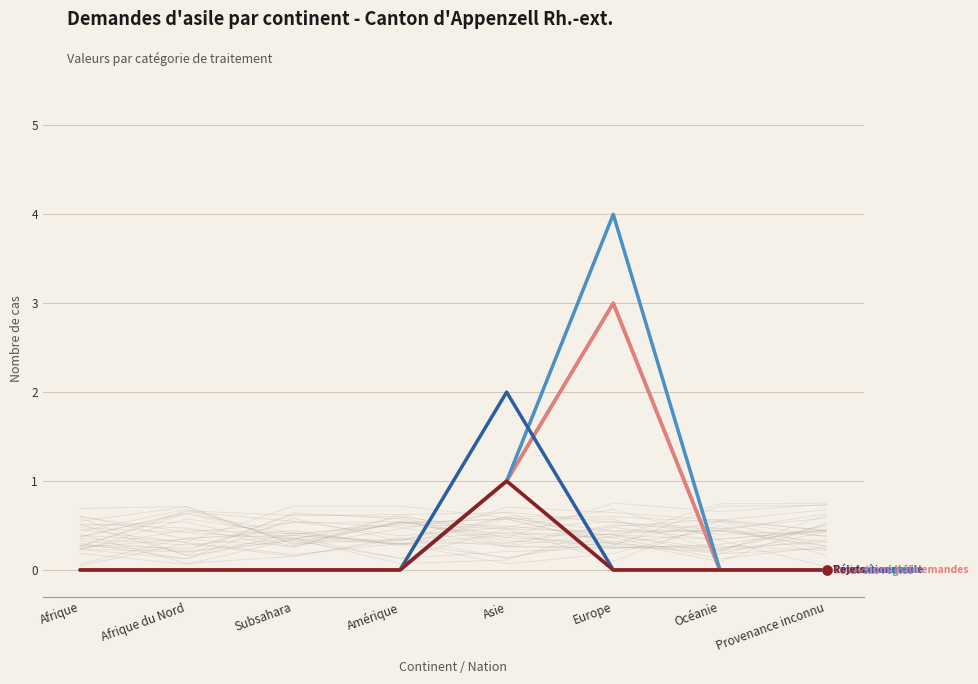

Which series has the largest total across all categories?

Total réexamen (col_7)